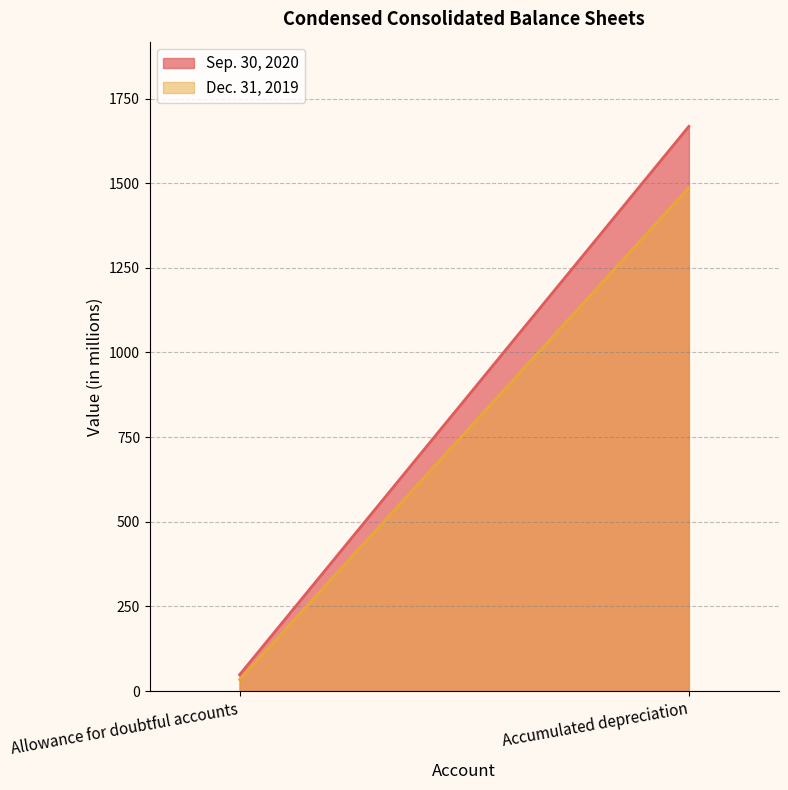

What is the label of the 2nd point from the left?

Accumulated depreciation